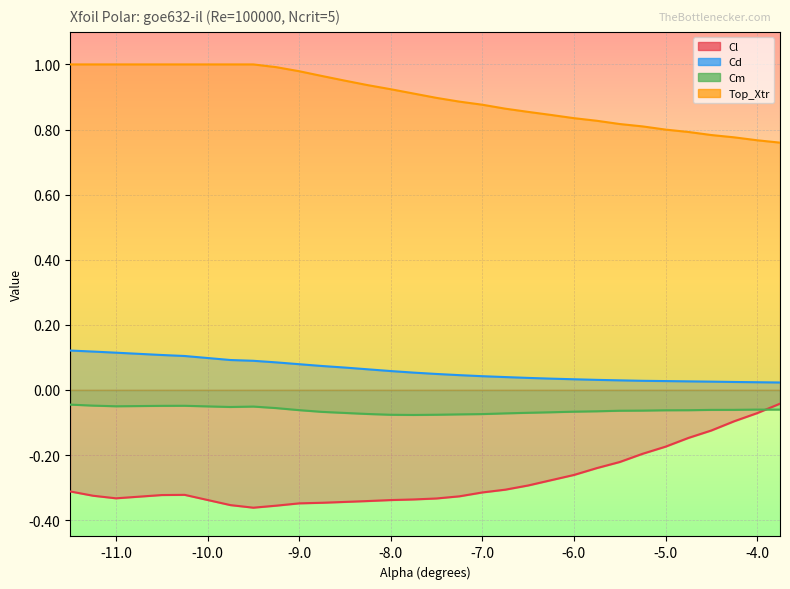

What is the average value of the Cm series?

-0.1